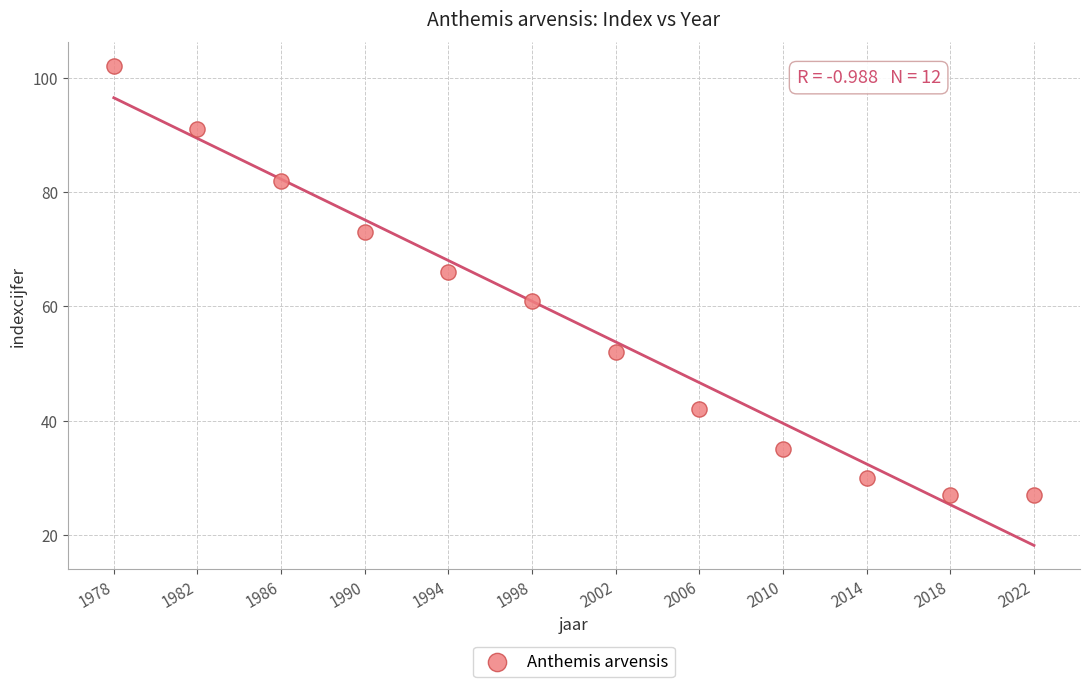

What is the average Y value?

57